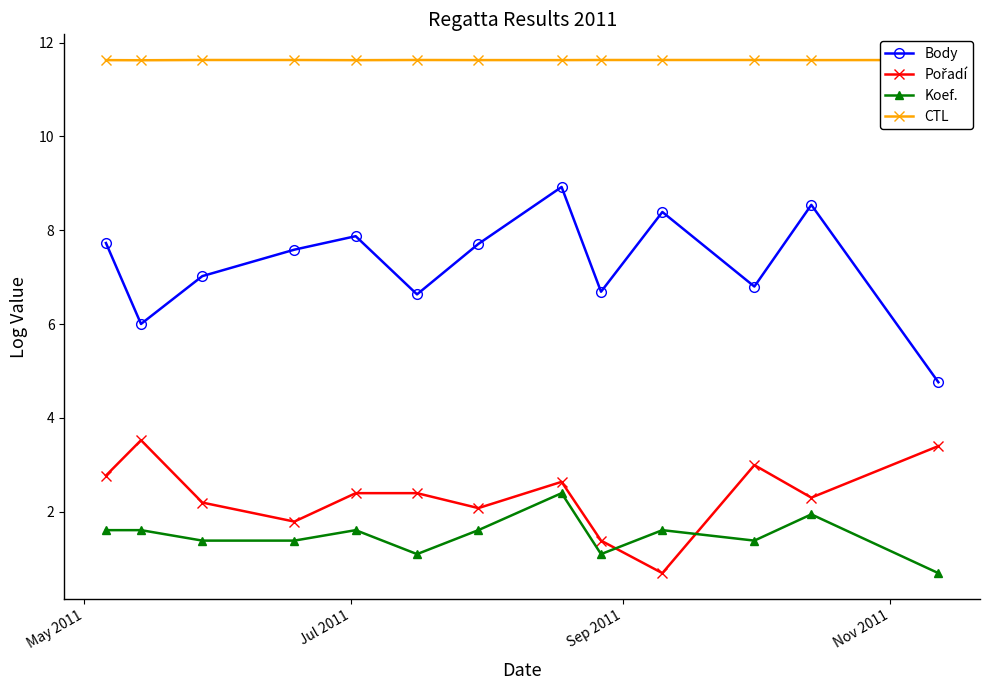

What is the greatest value displayed?

11.6